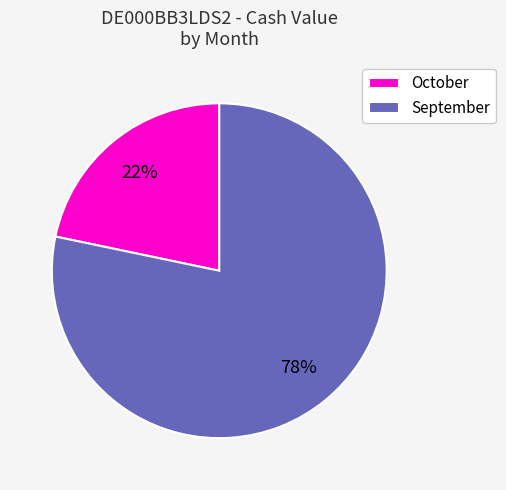

Is there a majority slice in this chart?

Yes